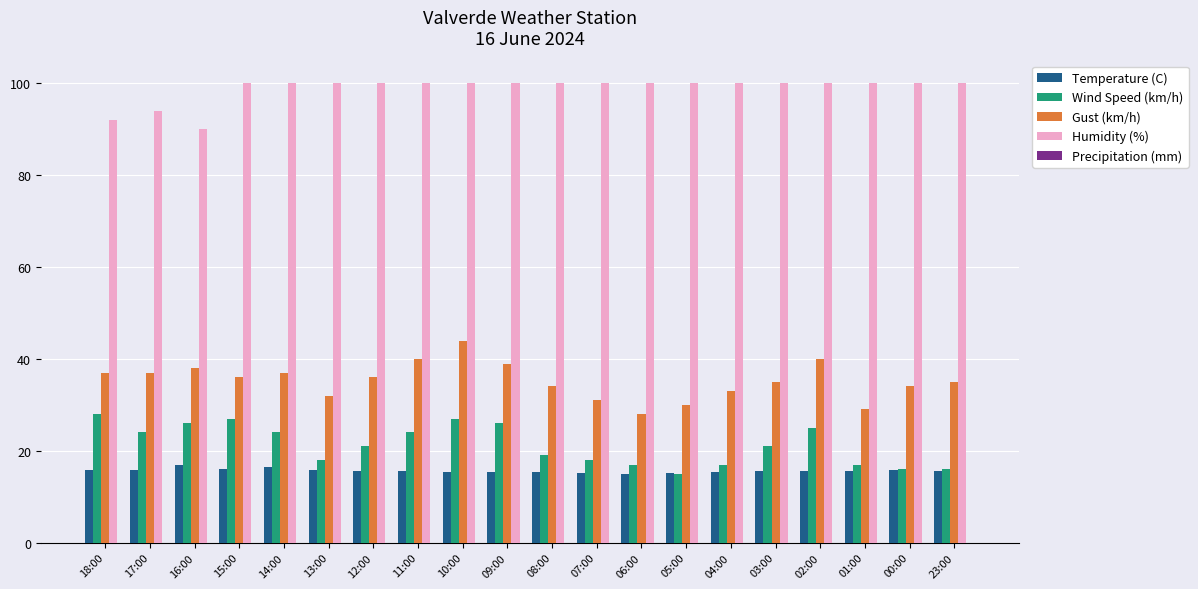

What is the label of the 1st bar from the right?

23:00